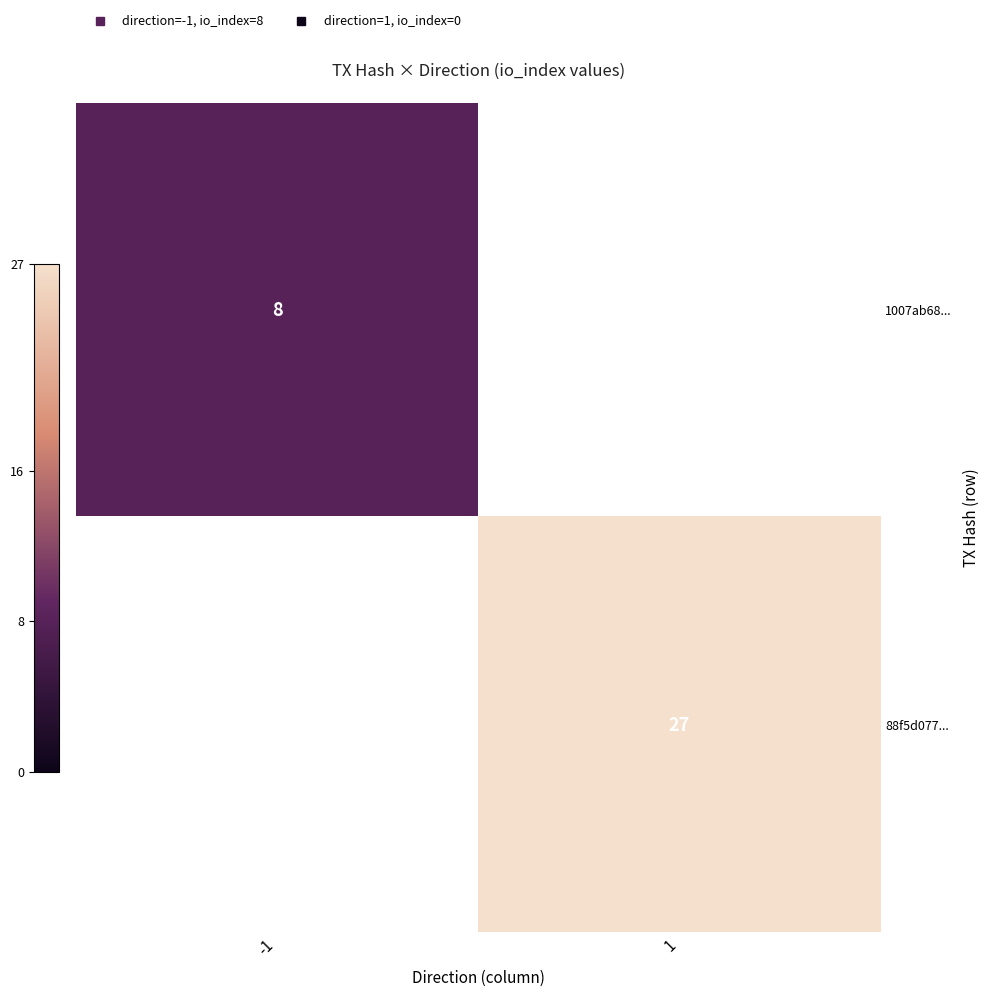

At how many categories does at least one series exceed 8?

1